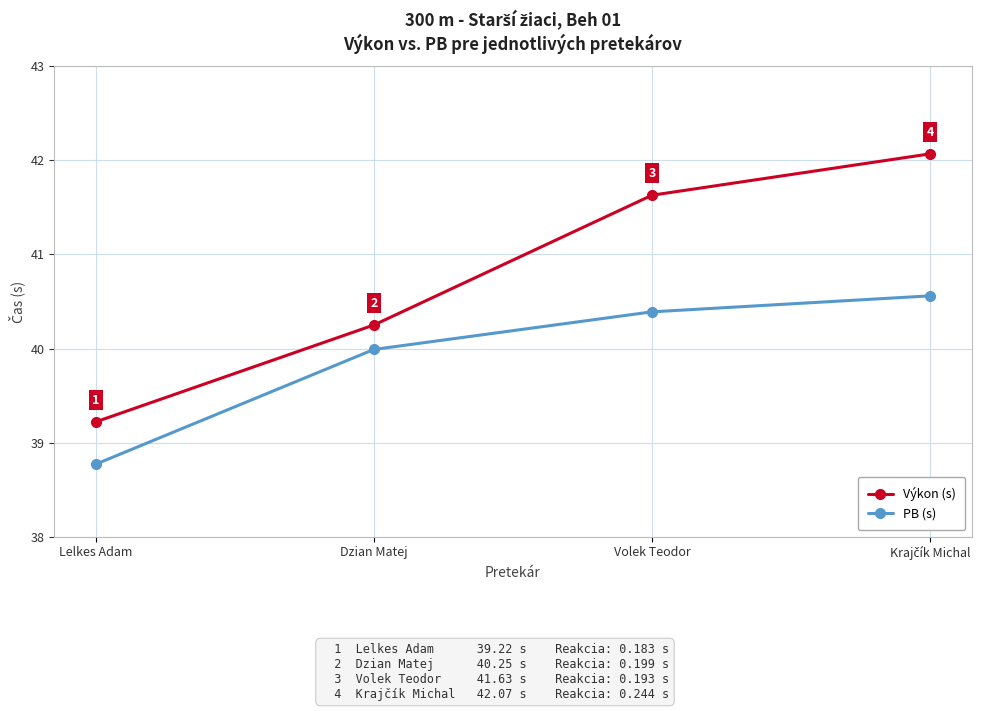

What is the minimum value shown in the chart?

38.8